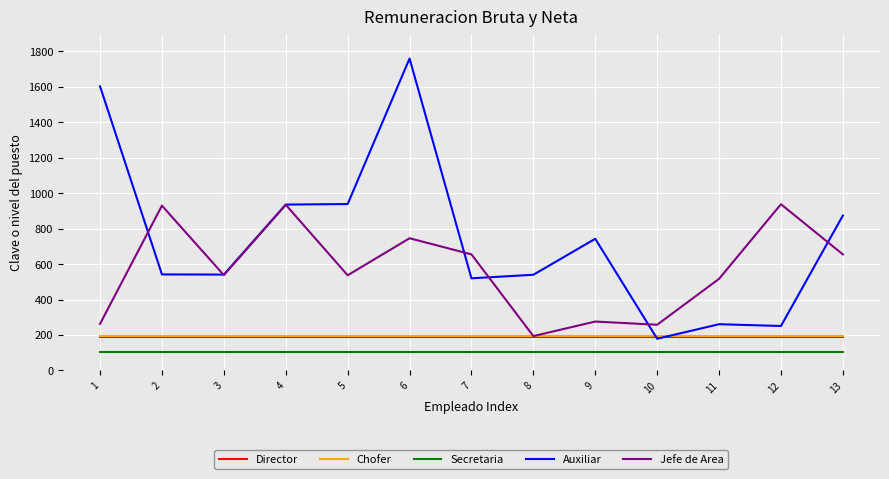

At which category does Jefe de Area reach its first local valley?

3